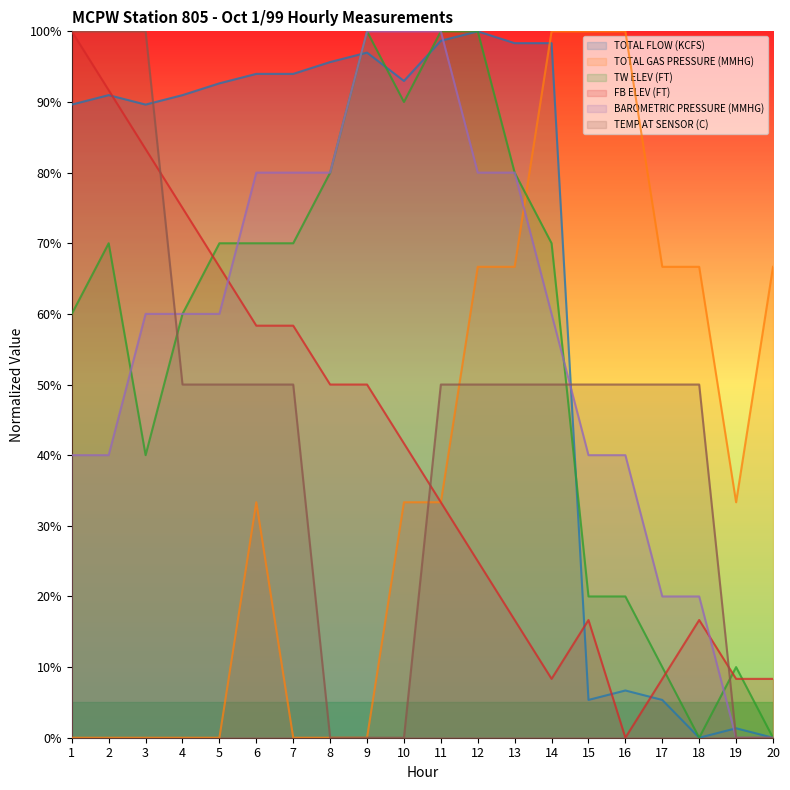

How many times do FB ELEV (FT) and TEMP AT SENSOR (C) cross each other?

3